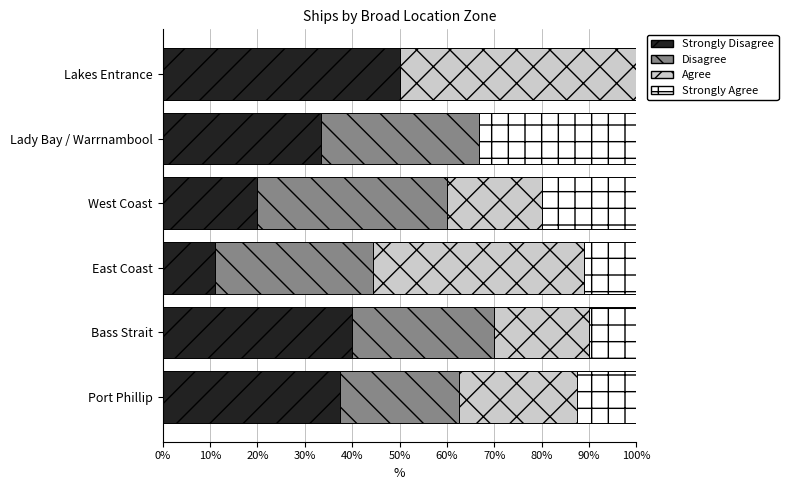

How many series are shown in this chart?

4